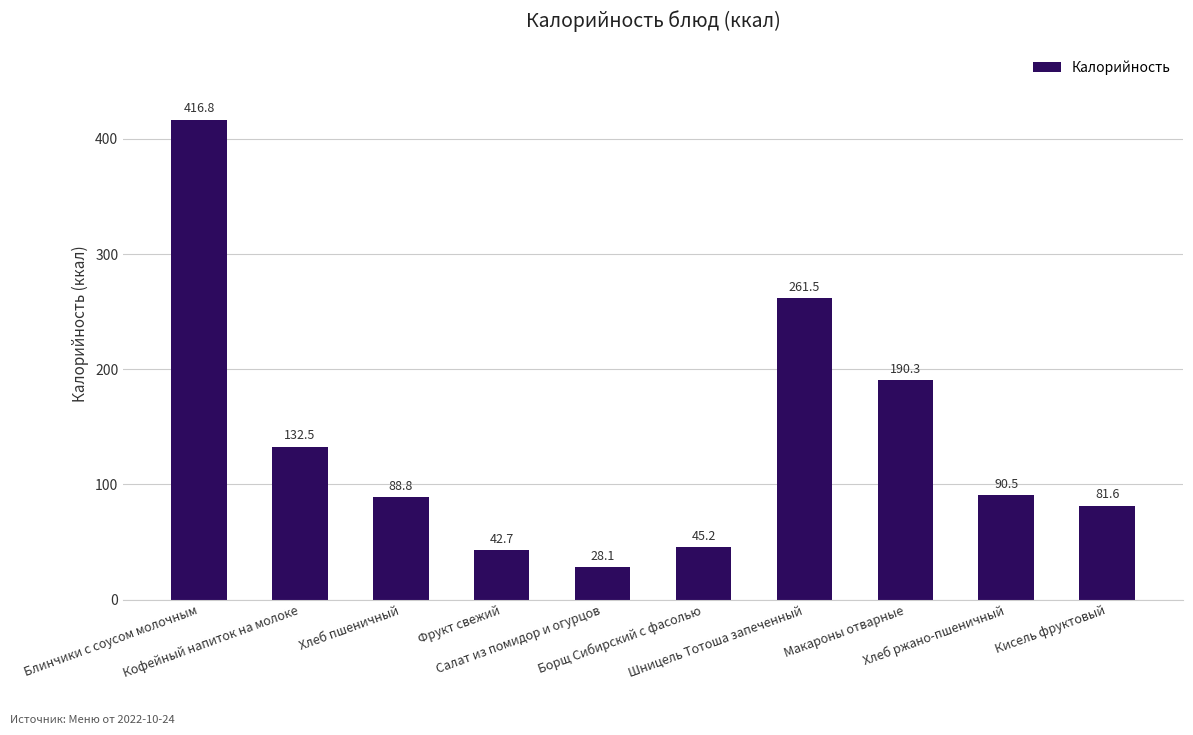

What is the difference between the maximum and minimum values?

388.7